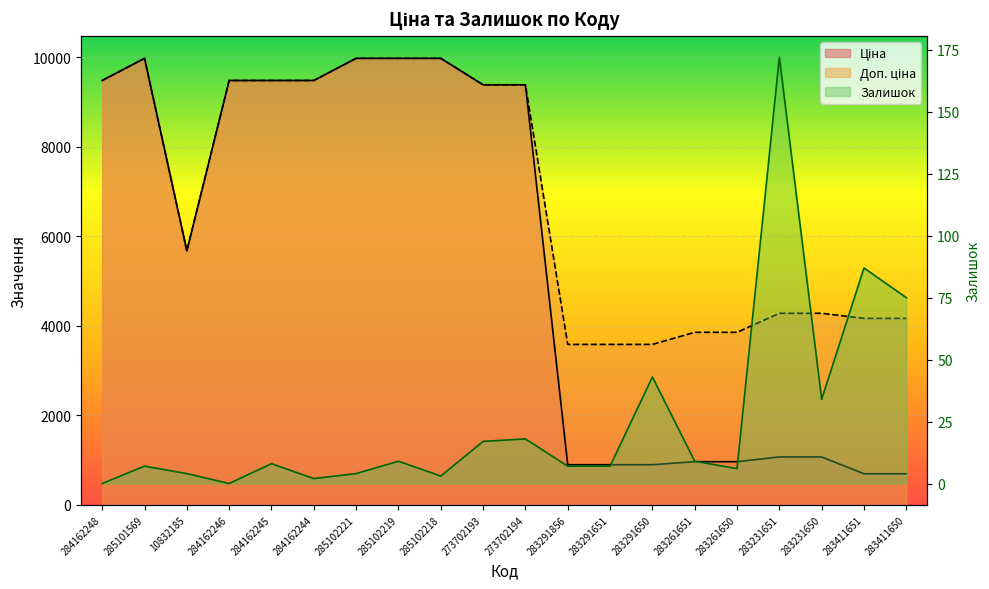

True or false: Ціна has a value of 9480.1 at 284162244.

True